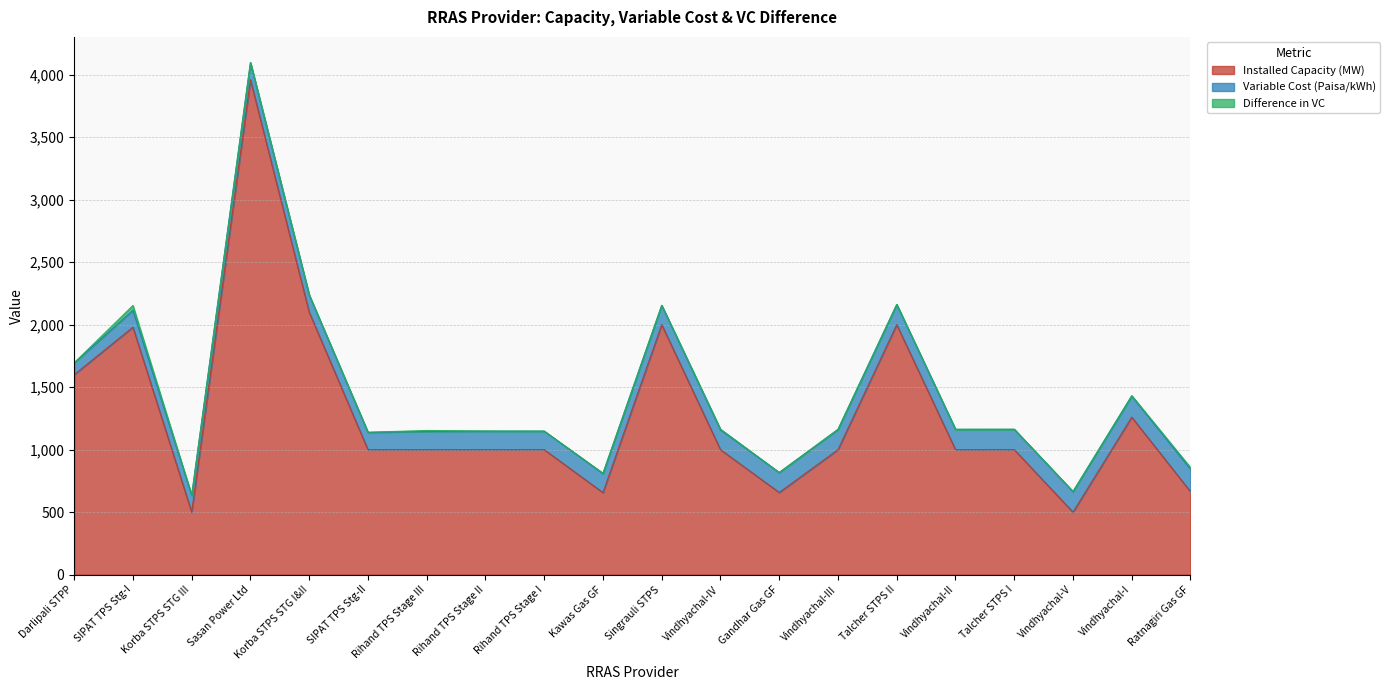

Does the chart have visible grid lines?

Yes